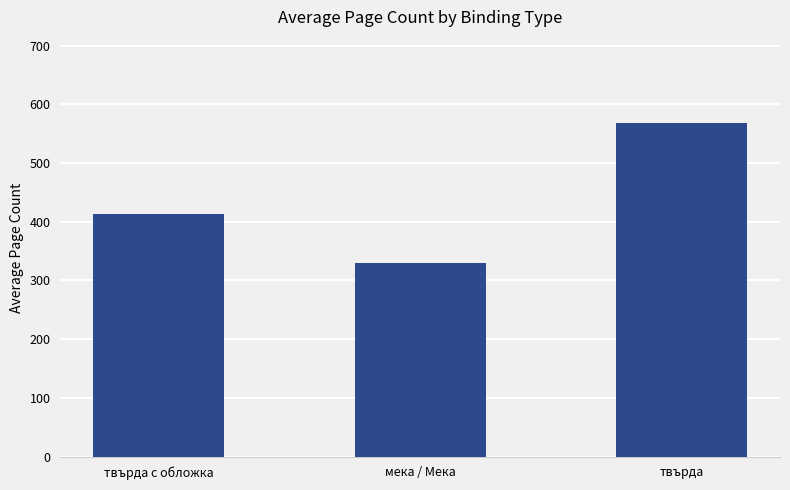

What is the label of the 3rd bar from the right?

твърда с обложка